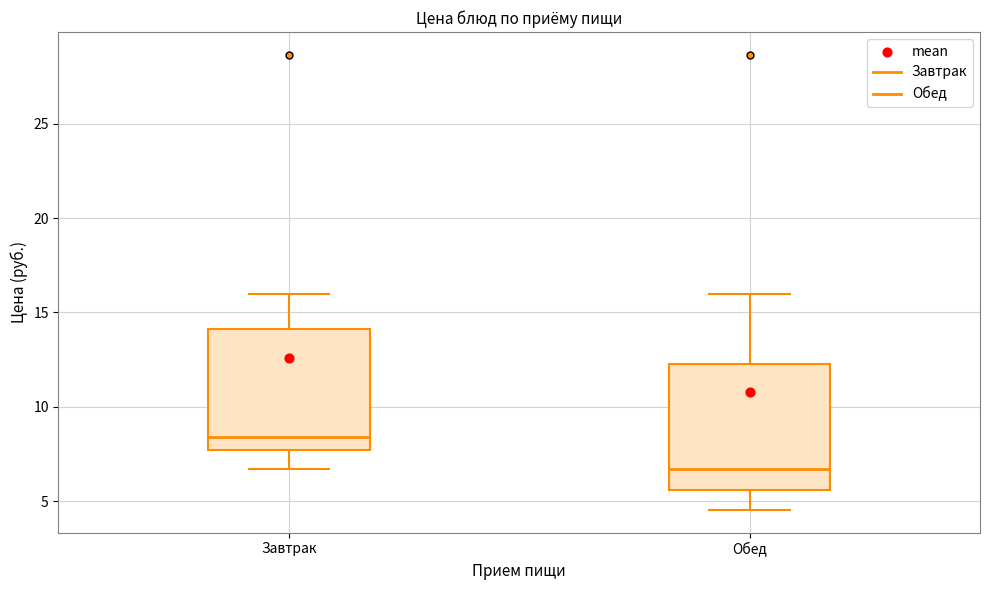

Reading left to right, transcribe this box plot: for each box, give where its median line is, the range the box spans, and where its two whiskers end, as read against the y-axis. The values are not printed on the chart, so give them approximately, as read against the axis.

Завтрак: median 8.5, box 7.5 to 14.0, whiskers 6.5 to 16.0
Обед: median 6.5, box 5.5 to 12.5, whiskers 4.5 to 16.0